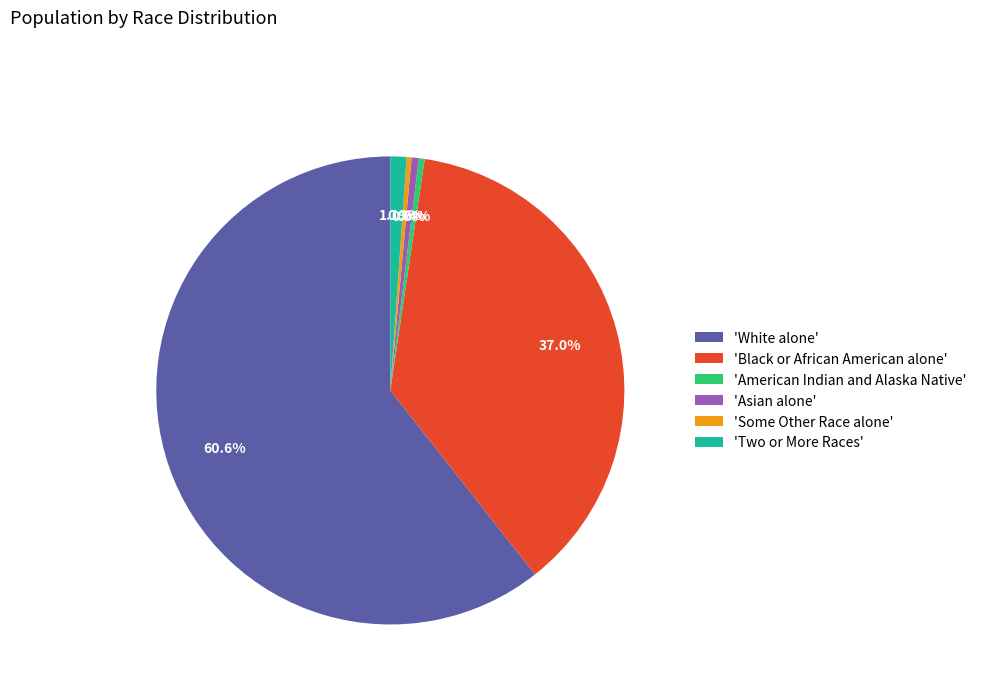

To the nearest percent, what is the difference between the largest and smallest slice percentages?

60%